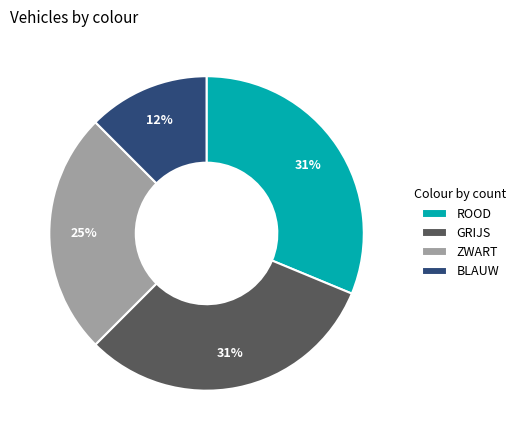

The ZWART slice represents 33% of the pie. True or false?

False